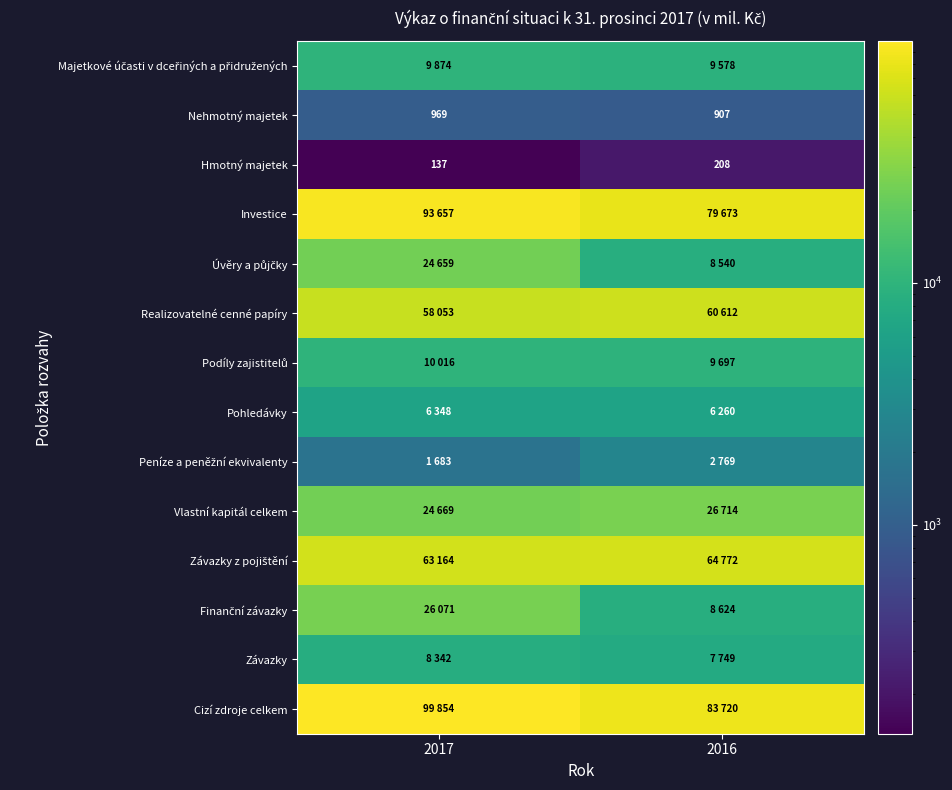

How many series are shown in this chart?

14